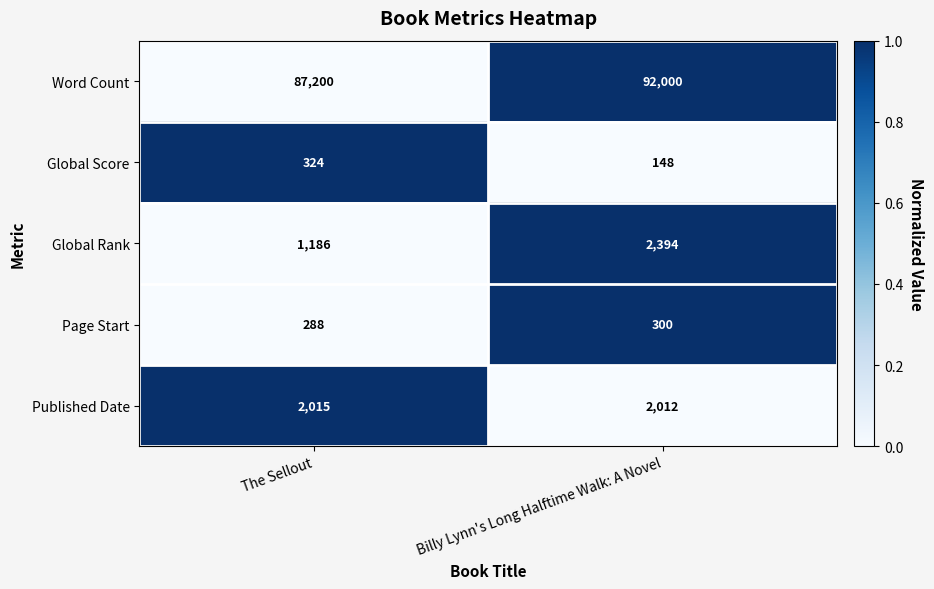

What is the total value across all series at Billy Lynn's Long Halftime Walk: A Novel?

96854